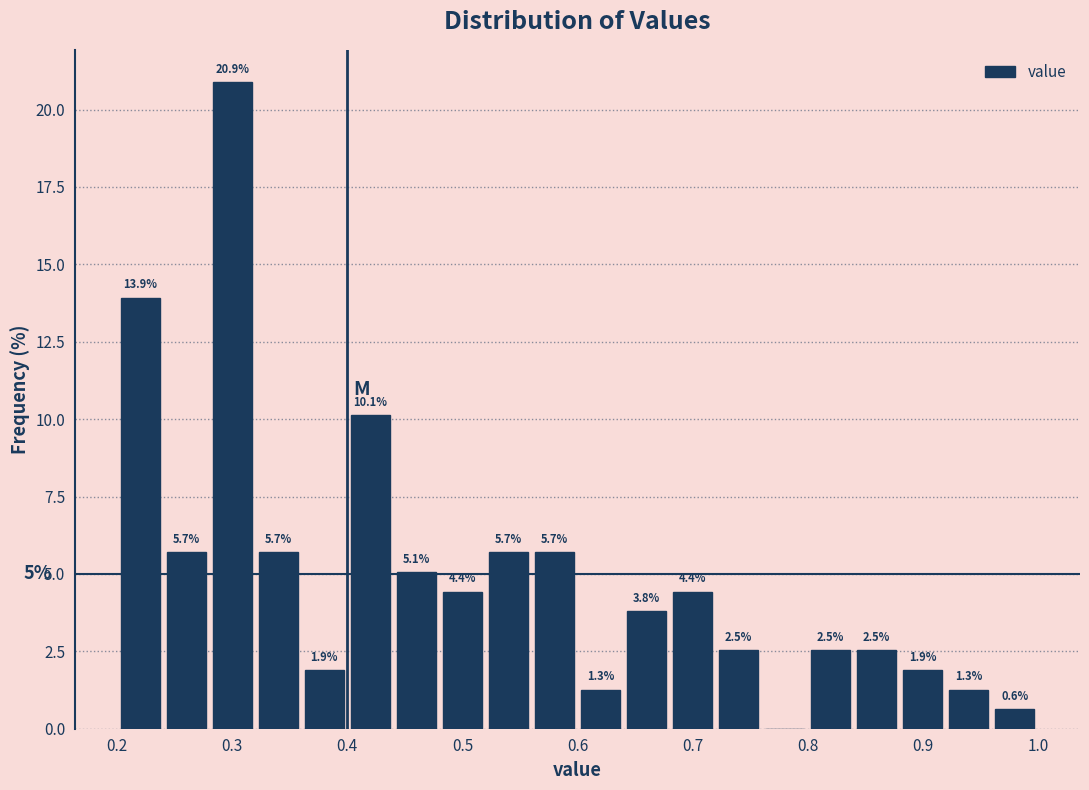

Over which range of the x-axis is the bar tallest?

0.28 to 0.32